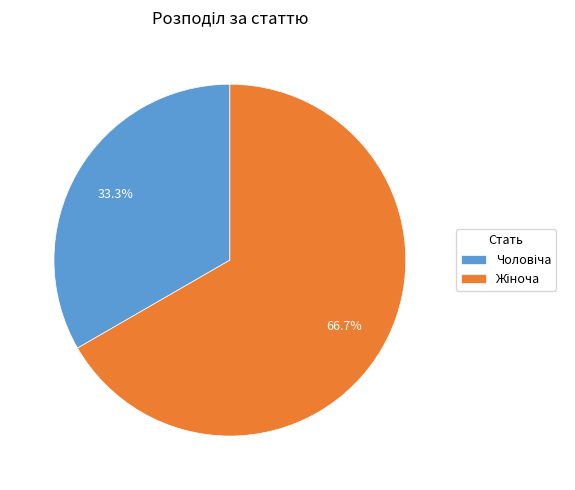

Is there any slice that represents more than half of the pie?

Yes